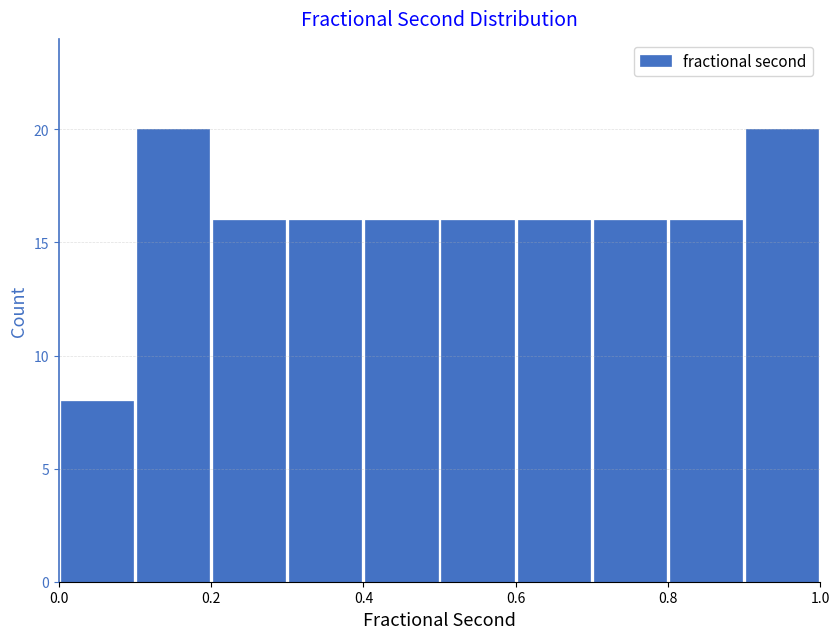

What is the height of the bar covering 0.9 to 1.0 on the x-axis? The values are not printed on the chart, so give them approximately, as read against the axis.

20